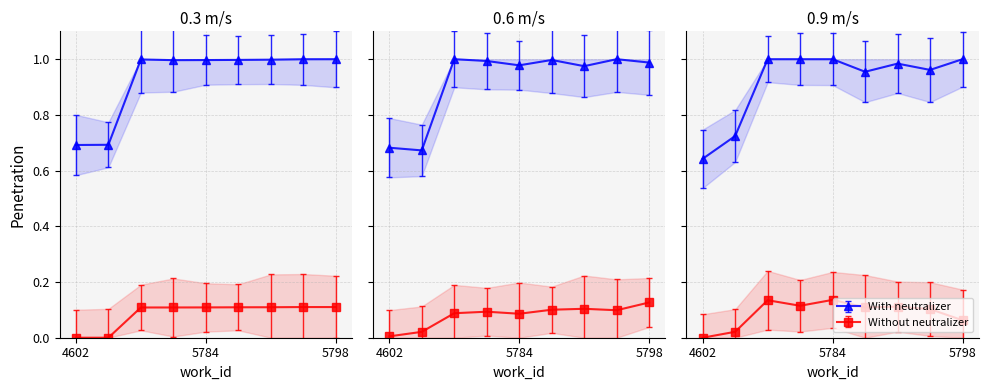

At which category does Without neutralizer reach its first local valley?

5784